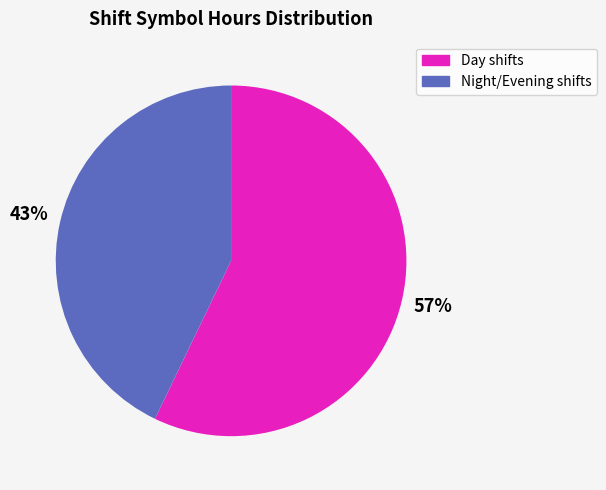

Is there any slice that represents more than half of the pie?

Yes